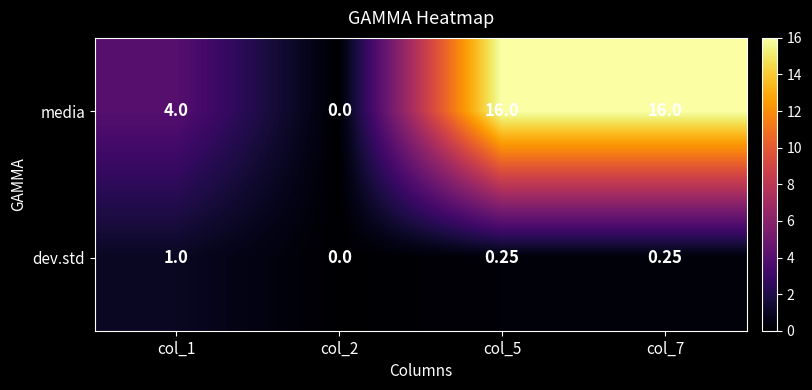

At col_5, list the series in order from largest to smallest.

media, dev.std